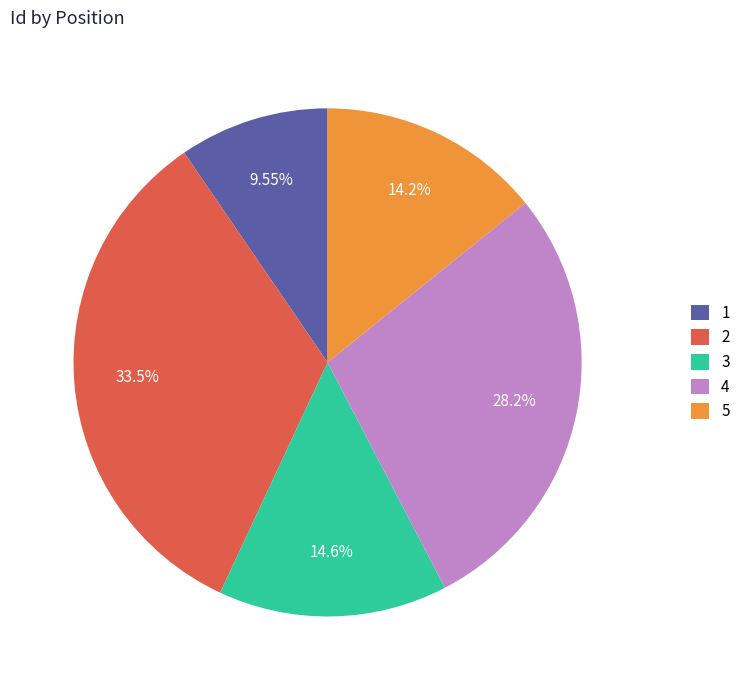

Does 5 account for over 50% of the chart?

No